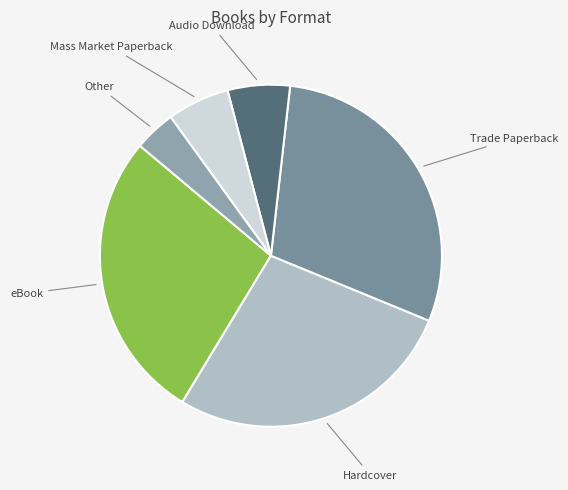

How many slices are in this pie chart?

6